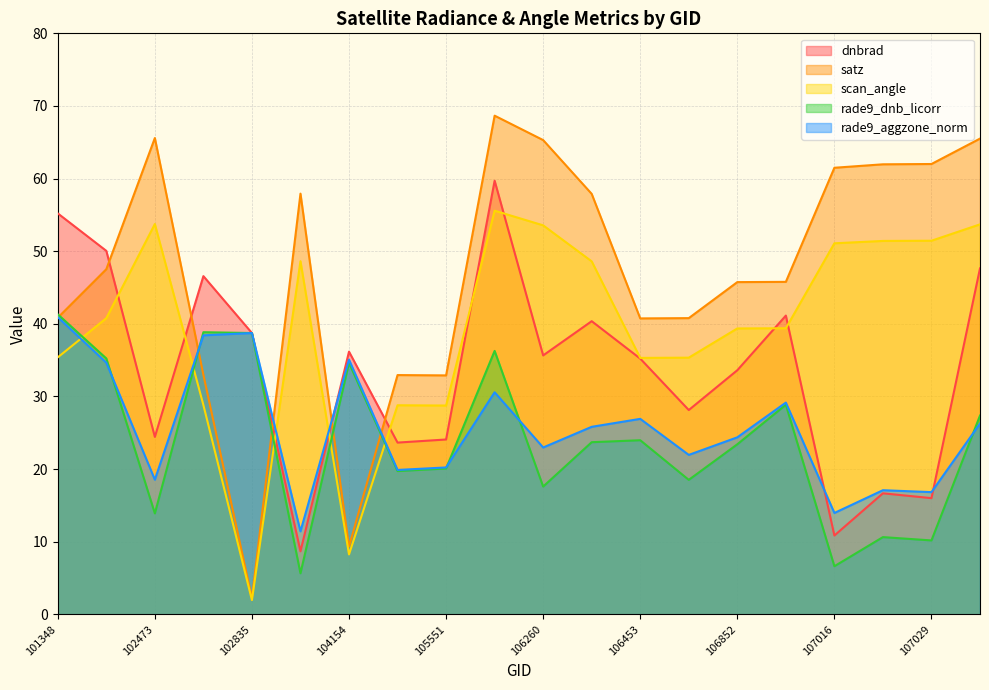

What is the average value of the rade9_dnb_licorr series?

23.8